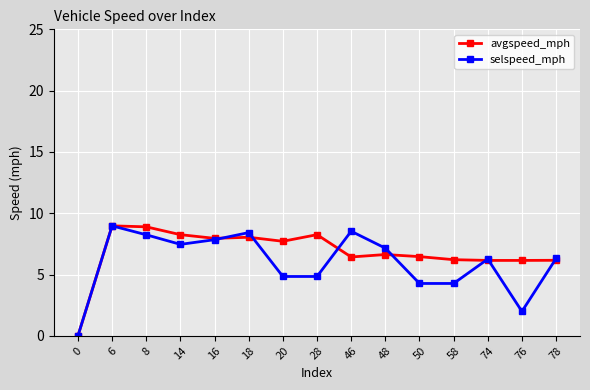

In selspeed_mph, how many points are higher than both neighbors (excluding endpoints)?

4